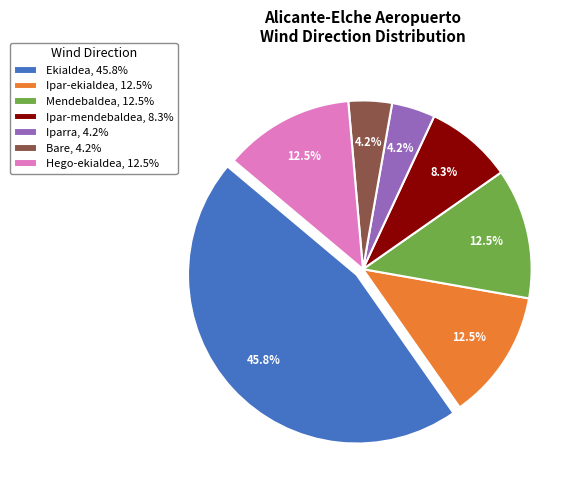

Which category has the biggest portion of the pie?

Ekialdea, 45.8%